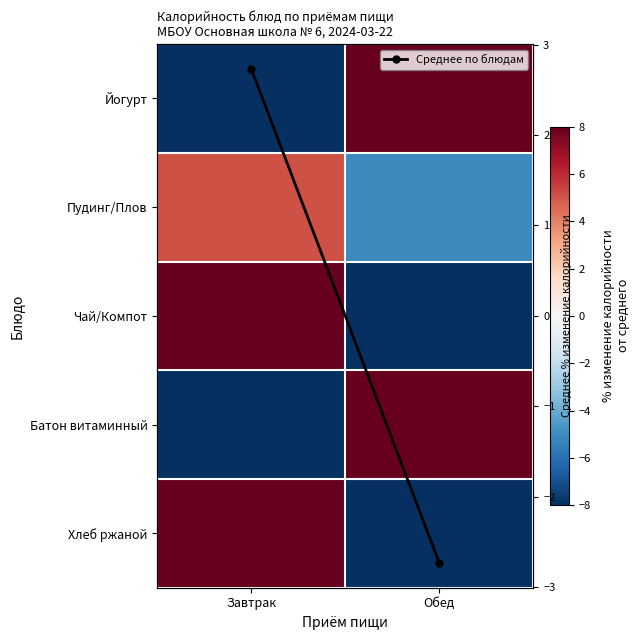

What is the spread (max minus min) of values at Завтрак?

100.3